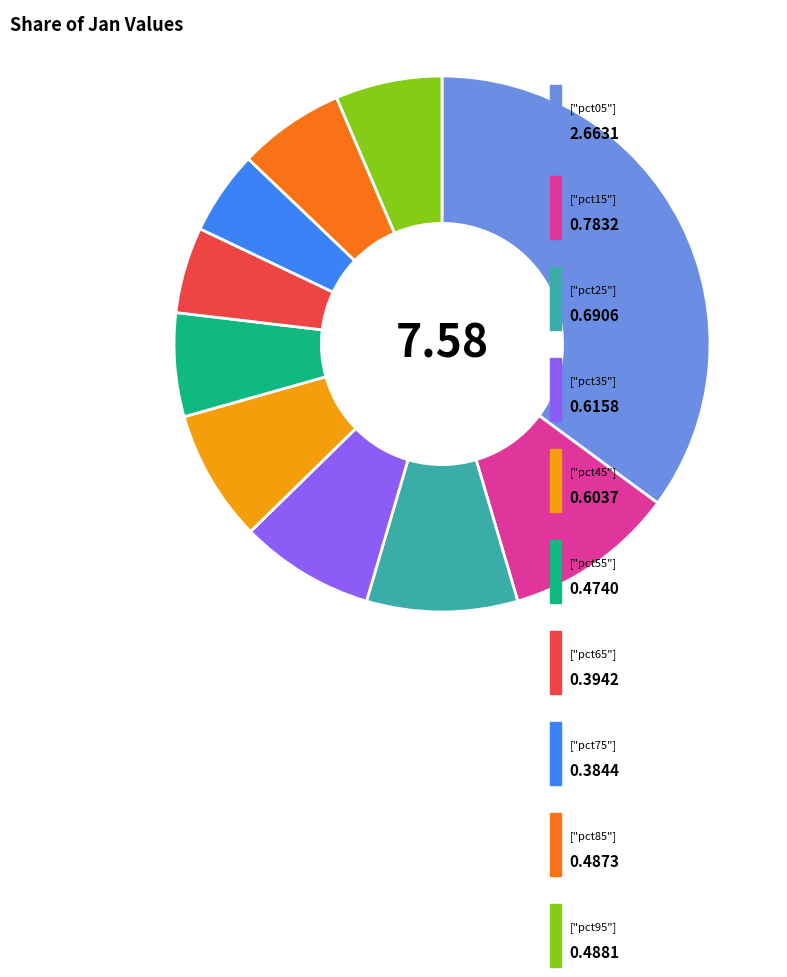

Is there a majority slice in this chart?

No